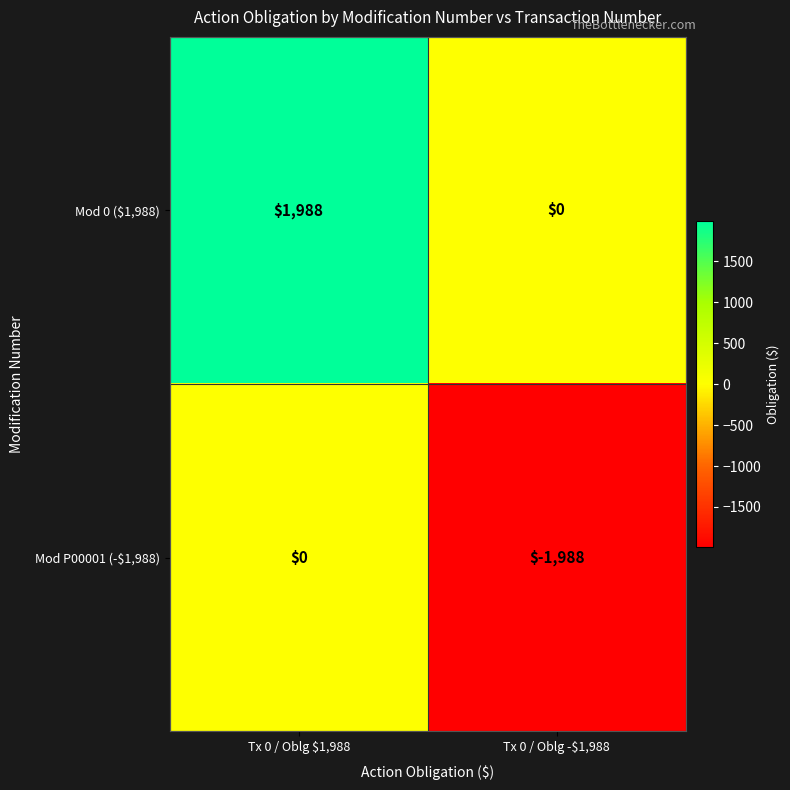

What is the highest value of the Mod 0 ($1,988) series?

1988